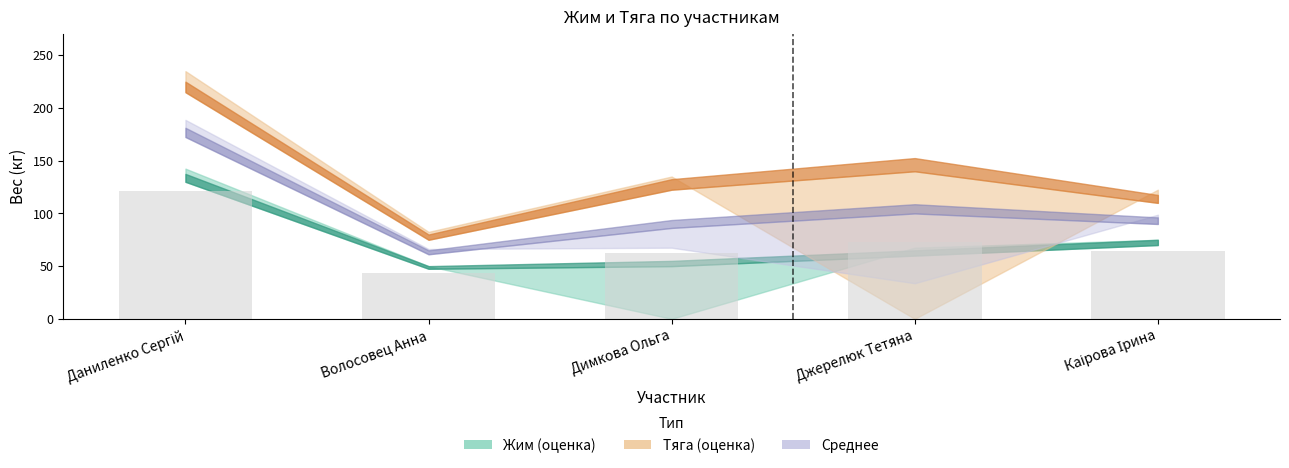

How many values are below 64?

2